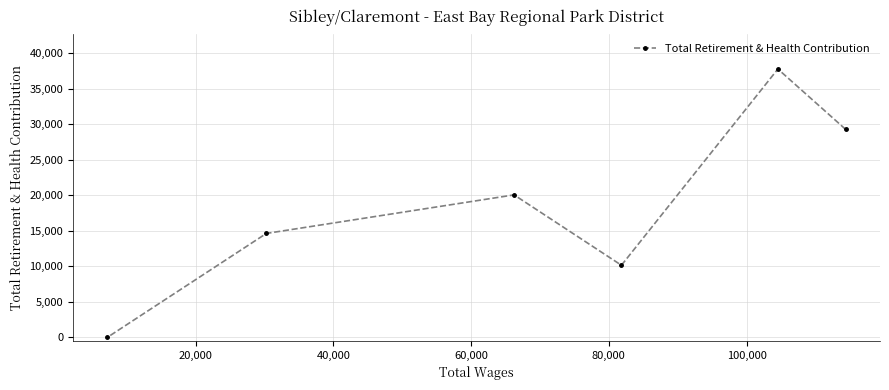

What is the maximum value shown in the chart?

37798